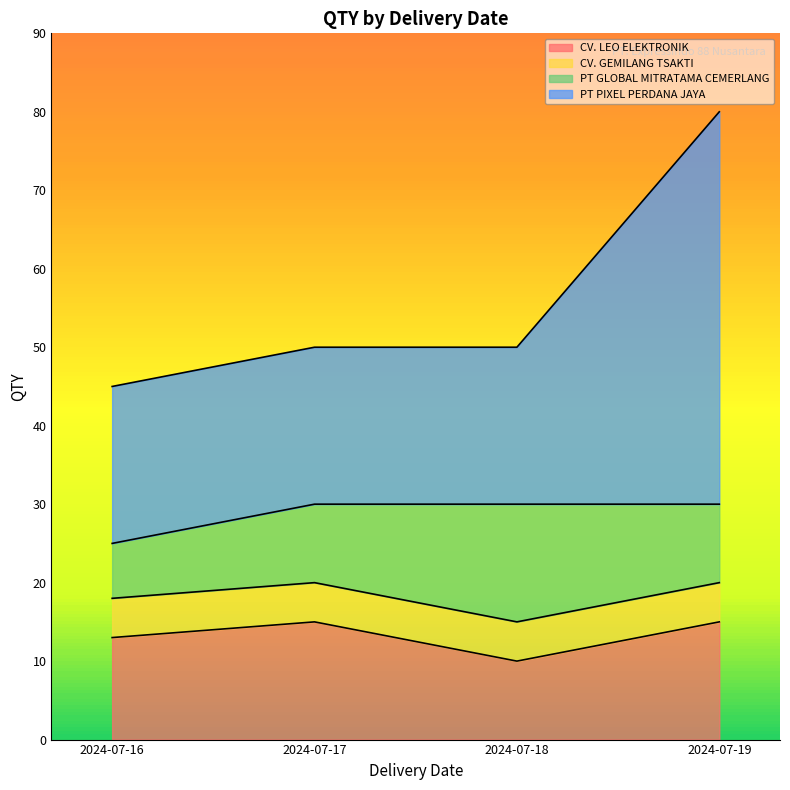

True or false: CV. LEO ELEKTRONIK has a value of 22 at 2024-07-16.

False